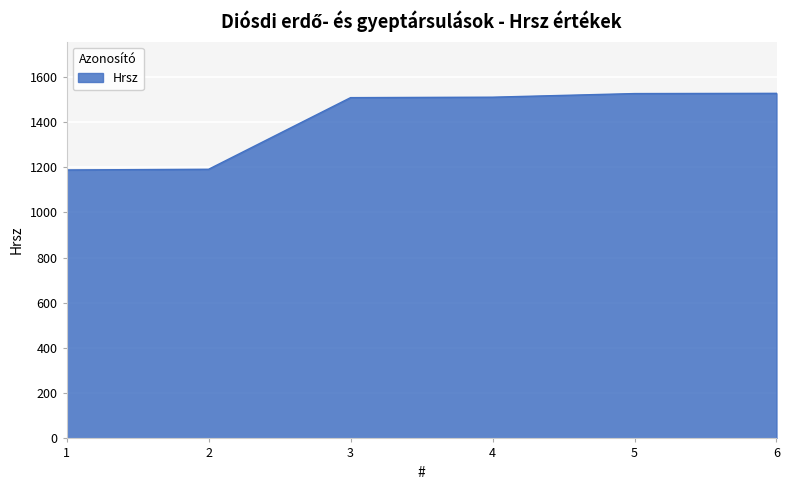

How many values are below 1510?

3